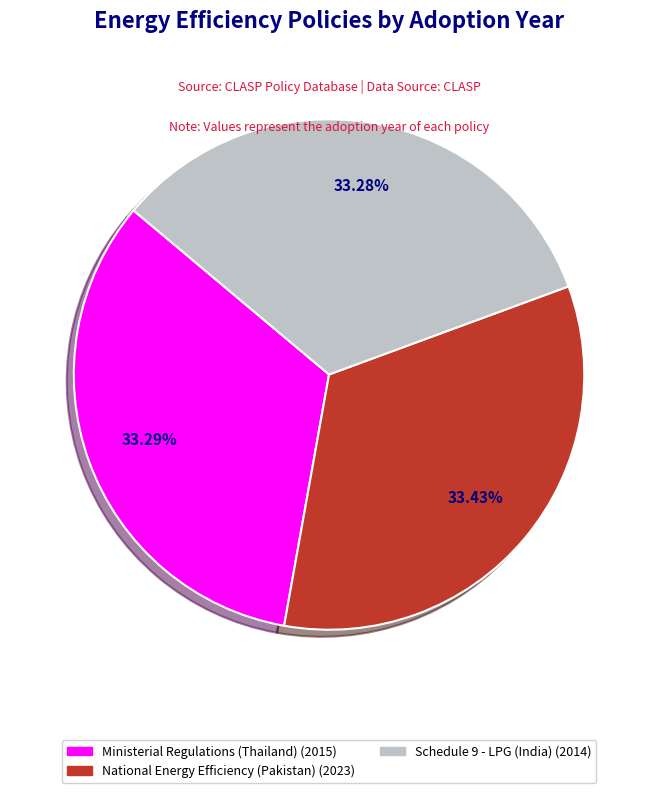

Does any single category account for the majority?

No